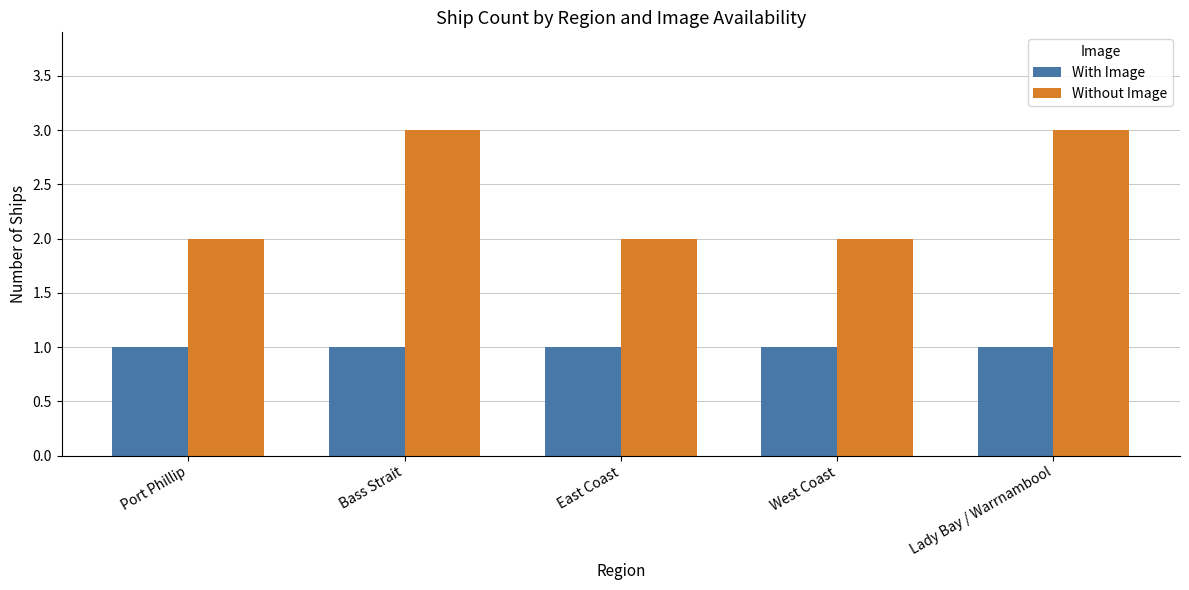

How many distinct data groups are displayed?

2